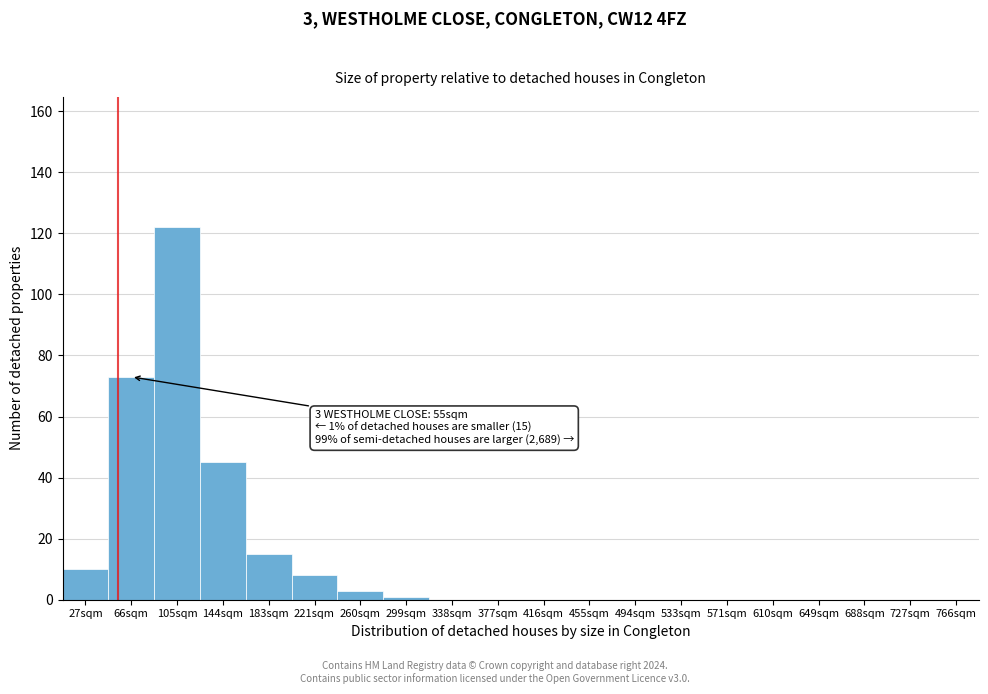

Reading left to right, extract all data points from this chart.

27sqm=10	66sqm=73	105sqm=122	144sqm=45	183sqm=15	221sqm=8	260sqm=3	299sqm=1	338sqm=0	377sqm=0	416sqm=0	455sqm=0	494sqm=0	533sqm=0	571sqm=0	610sqm=0	649sqm=0	688sqm=0	727sqm=0	766sqm=0